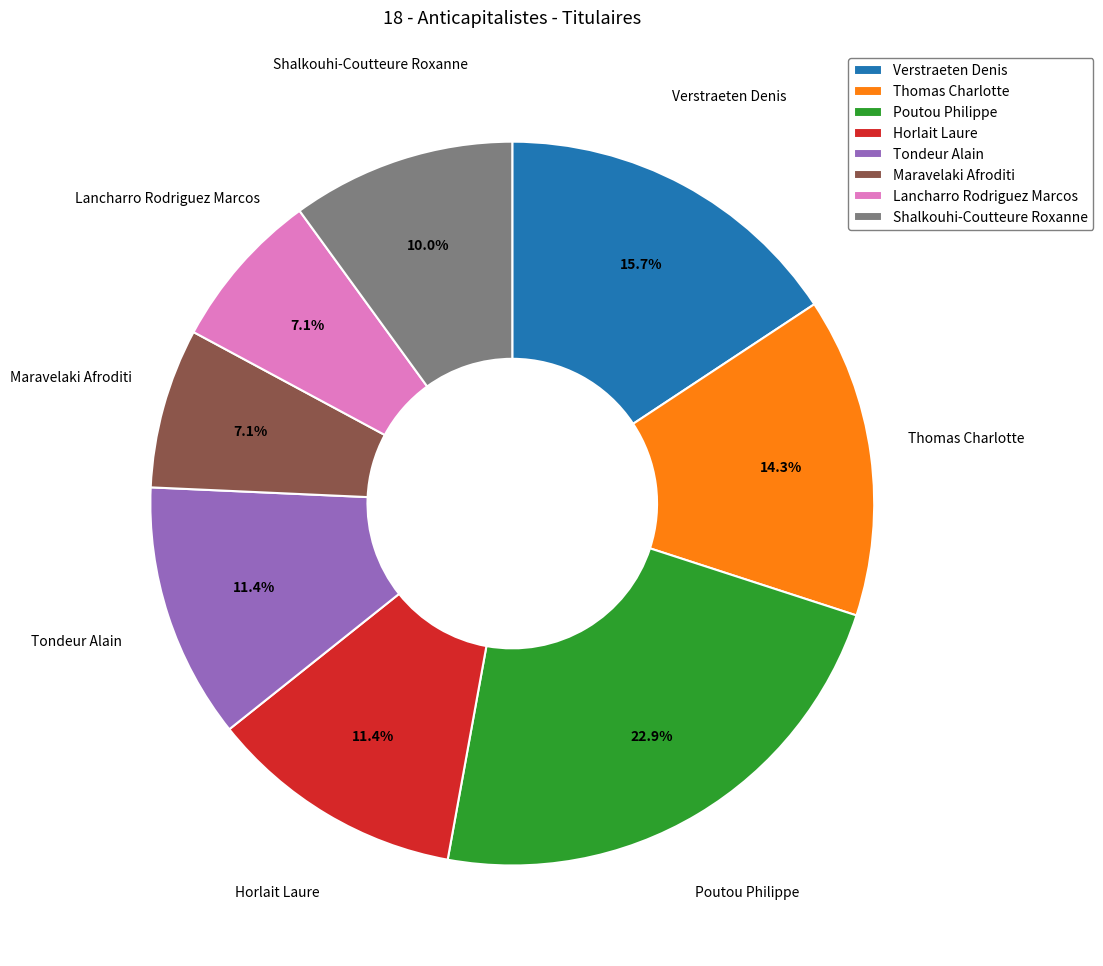

Does any single category account for the majority?

No